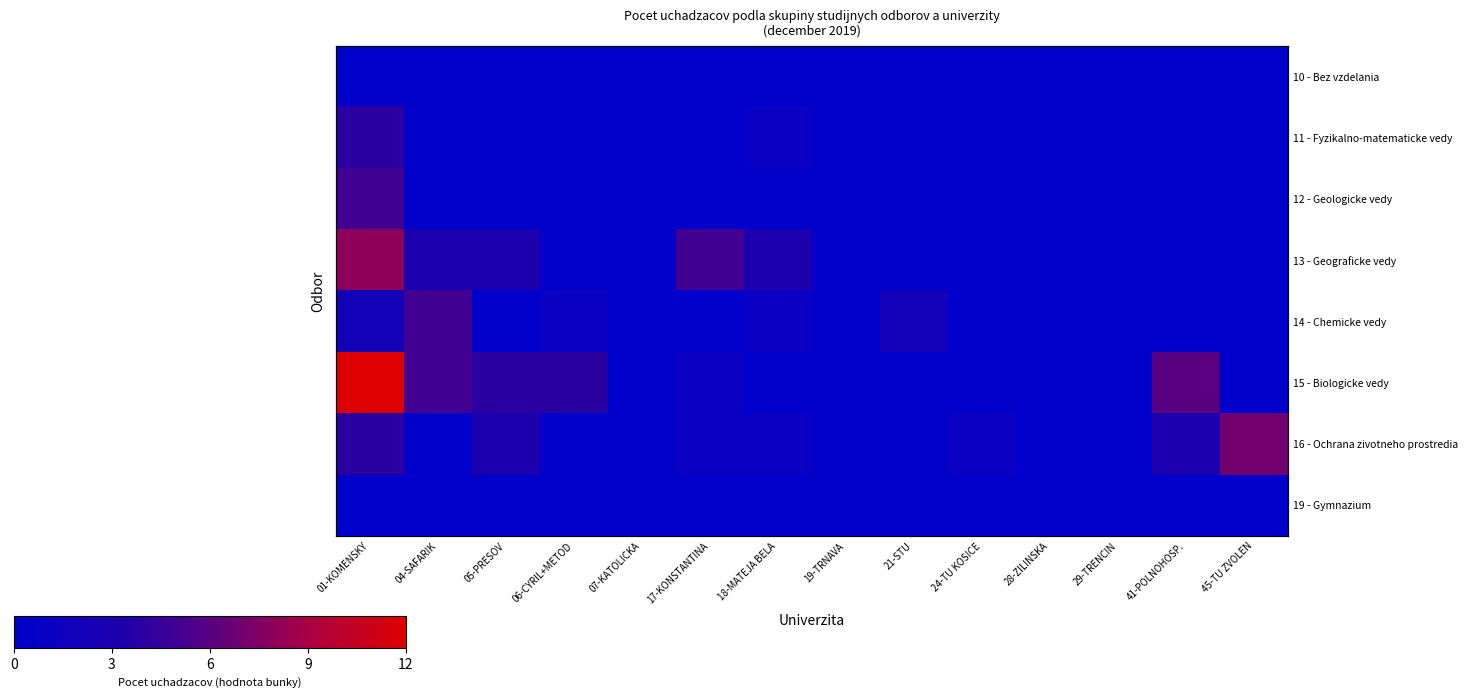

Which category has the lowest value in the 19 - Gymnazium series?

01-KOMENSKY